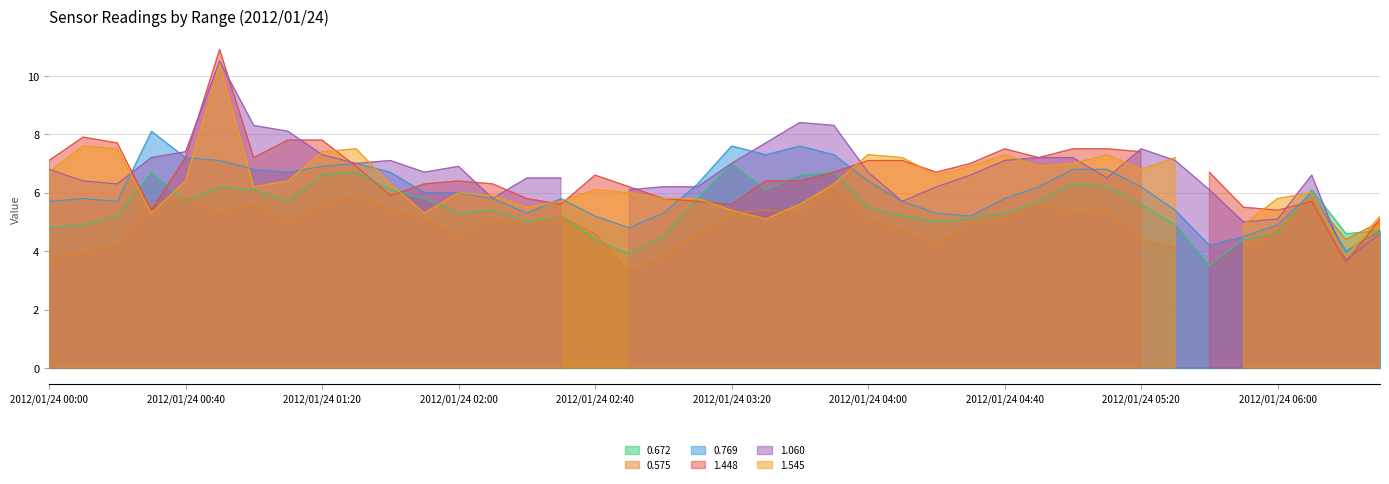

What is the difference between the highest and lowest values at 2012/01/24 01:20?

2.2